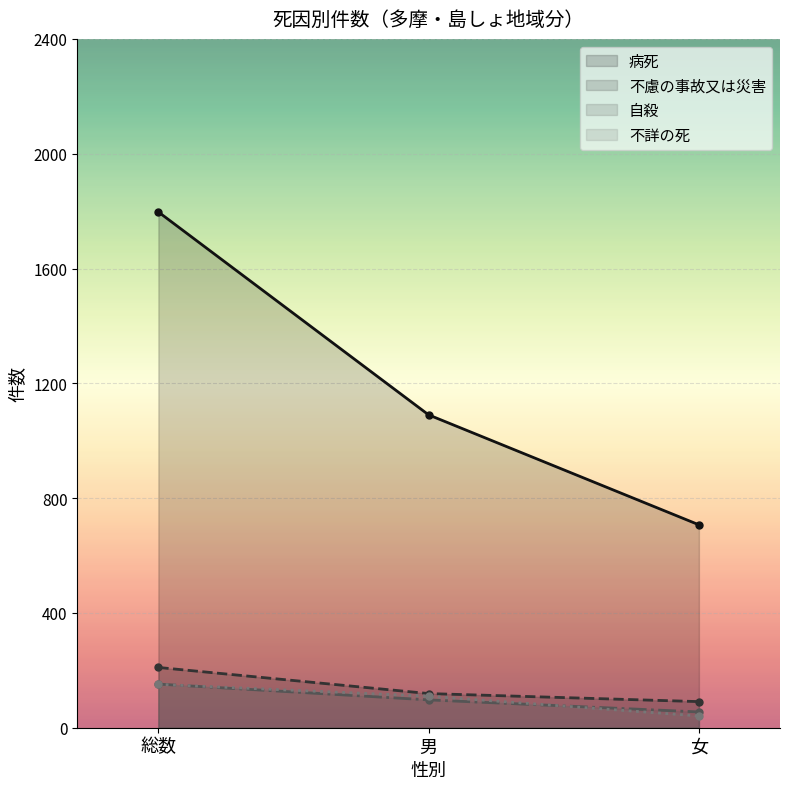

Rank the categories by 自殺 value from highest to lowest.

総数, 男, 女